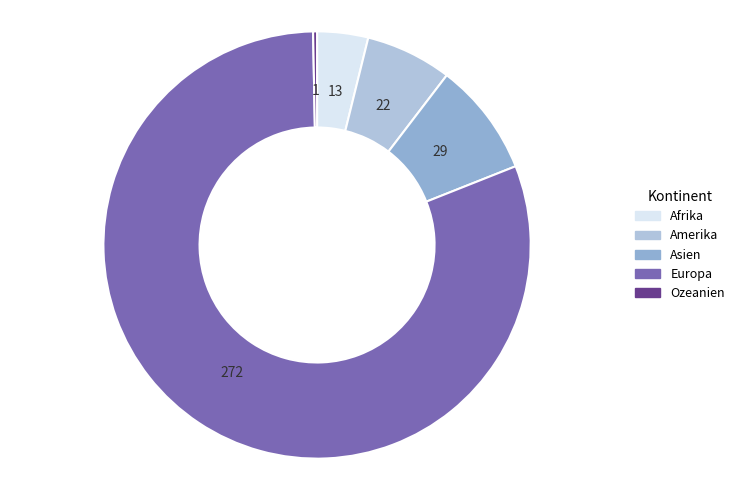

How many slices are in this pie chart?

5